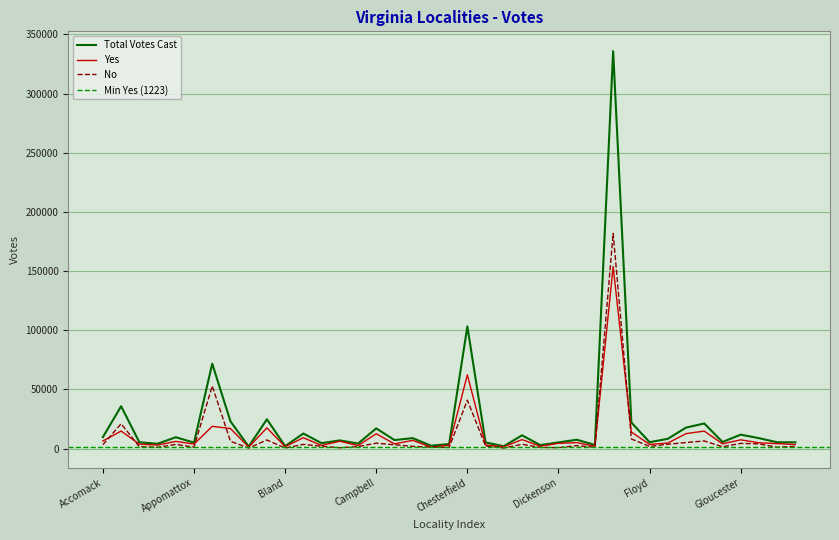

Reading left to right, extract all data points from this chart.

Yes: Accomack=6418	Albemarle=14796	Alleghany=3733	Amelia=2950	Amherst=6063	Appomattox=3780	Arlington=18781	Augusta=16907	Bath=1243	Bedford=17469	Bland=1632	Botetourt=9167	Brunswick=2610	Buchanan=6206	Buckingham=2536	Campbell=12508	Caroline=3972	Carroll=6930	Charles City=1223	Charlotte=2855	Chesterfield=62315	Clarke=3015	Craig=1501	Culpeper=7589	Cumberland=1971	Dickenson=4403	Dinwiddie=5034	Essex=1904	Fairfax=153901	Fauquier=13926	Floyd=3521	Fluvanna=4638	Franklin=12612	Frederick=14771	Giles=4011	Gloucester=7378	Goochland=4878	Grayson=4179	Greene=3396
No: Accomack=3264	Albemarle=20979	Alleghany=1580	Amelia=1092	Amherst=3514	Appomattox=1222	Arlington=52917	Augusta=6119	Bath=455	Bedford=7258	Bland=399	Botetourt=3543	Brunswick=1945	Buchanan=698	Buckingham=1668	Campbell=4559	Caroline=3196	Carroll=1888	Charles City=1201	Charlotte=940	Chesterfield=40892	Clarke=2138	Craig=506	Culpeper=3607	Cumberland=985	Dickenson=768	Dinwiddie=2442	Essex=1143	Fairfax=181872	Fauquier=8104	Floyd=1847	Fluvanna=3612	Franklin=5107	Frederick=6430	Giles=1537	Gloucester=4381	Goochland=3926	Grayson=1123	Greene=1869
Total Votes Cast: Accomack=9682	Albemarle=35775	Alleghany=5313	Amelia=4042	Amherst=9577	Appomattox=5002	Arlington=71698	Augusta=23026	Bath=1698	Bedford=24727	Bland=2031	Botetourt=12710	Brunswick=4555	Buchanan=6904	Buckingham=4204	Campbell=17067	Caroline=7168	Carroll=8818	Charles City=2424	Charlotte=3795	Chesterfield=103207	Clarke=5153	Craig=2007	Culpeper=11196	Cumberland=2956	Dickenson=5171	Dinwiddie=7476	Essex=3047	Fairfax=335773	Fauquier=22030	Floyd=5368	Fluvanna=8250	Franklin=17719	Frederick=21201	Giles=5548	Gloucester=11759	Goochland=8804	Grayson=5302	Greene=5265